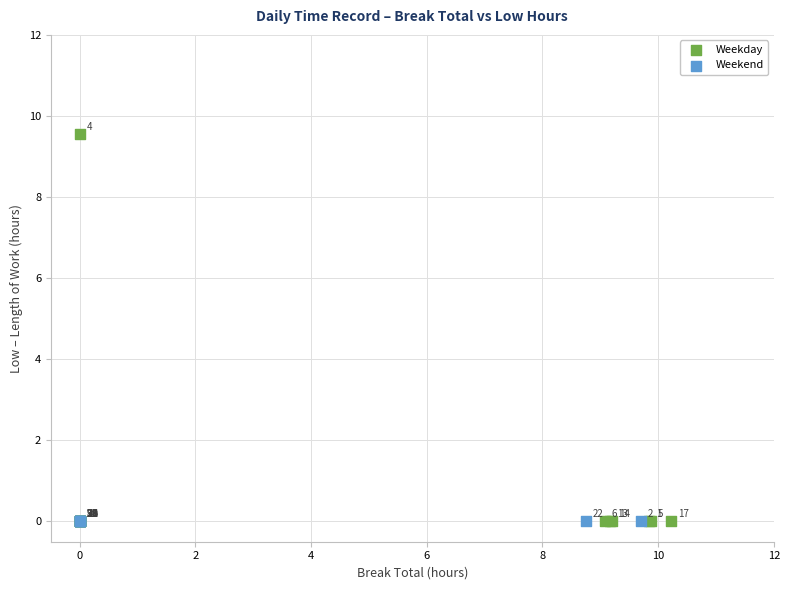

Which series contains the highest Y value?

Weekday